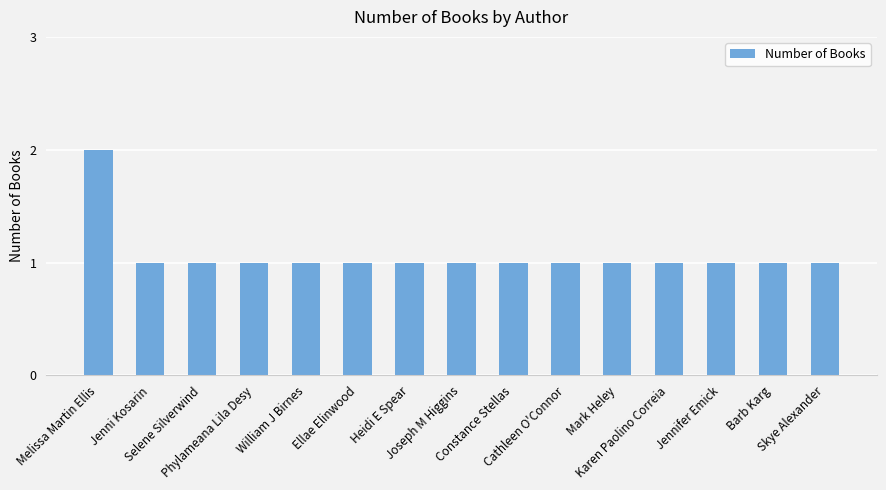

What is the greatest value displayed?

2